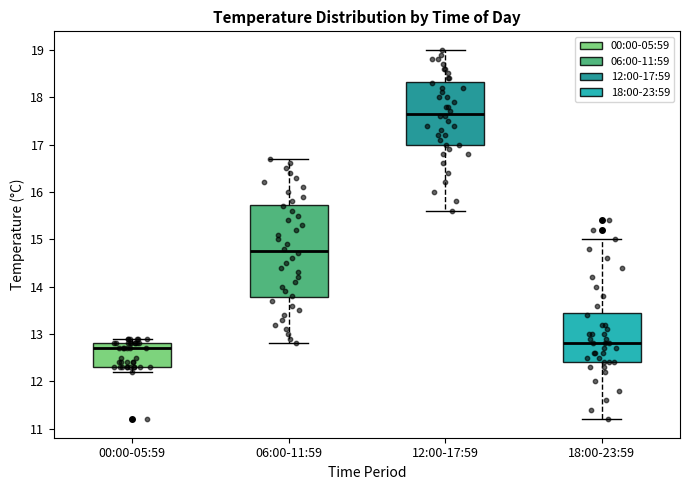

Where is the lower edge of the box for 18:00-23:59 on the y-axis? The values are not printed on the chart, so give them approximately, as read against the axis.

12.4